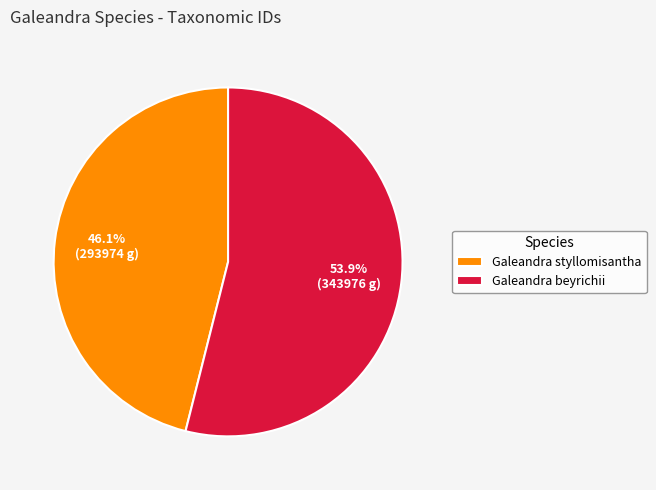

How many segments does this pie chart have?

2